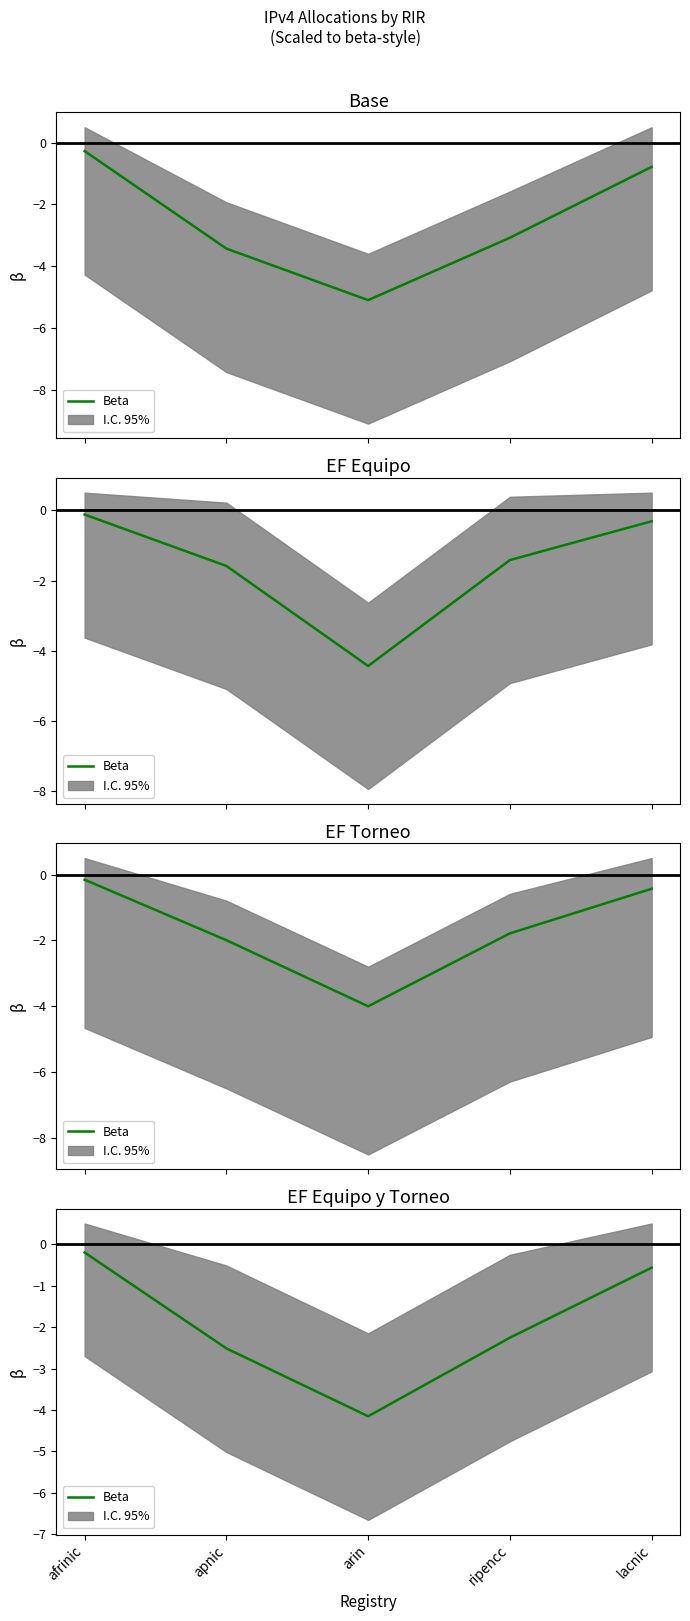

Where is the first local minimum?

arin